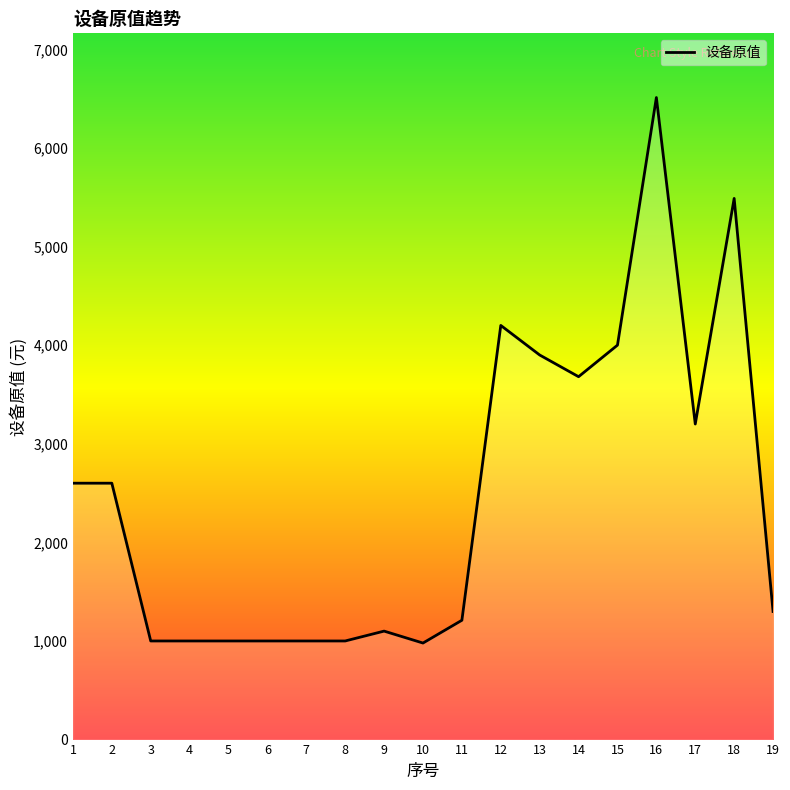

What is the greatest value displayed?

6511